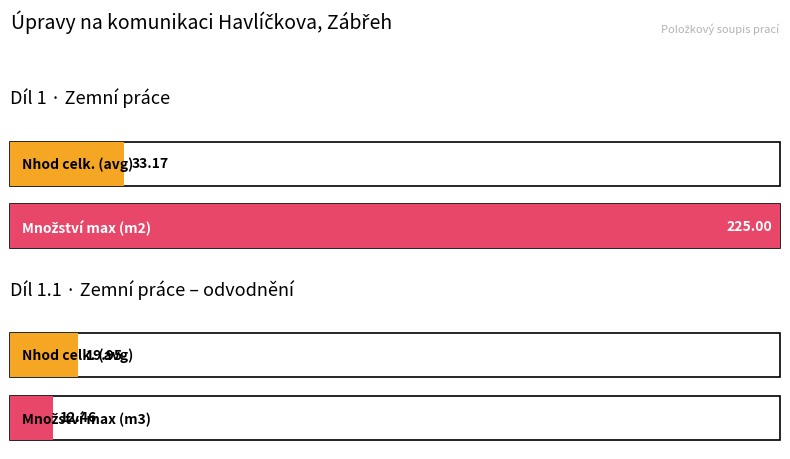

Are the bars grouped side by side (vs. stacked)?

Yes